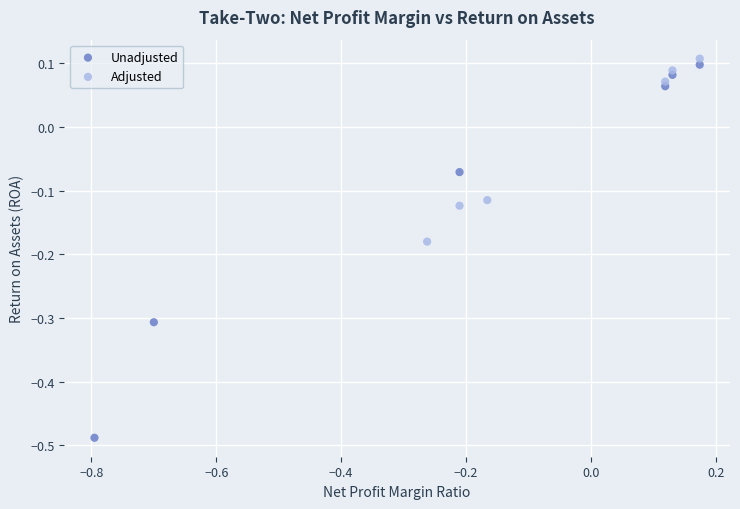

Which series contains the highest Y value?

Adjusted